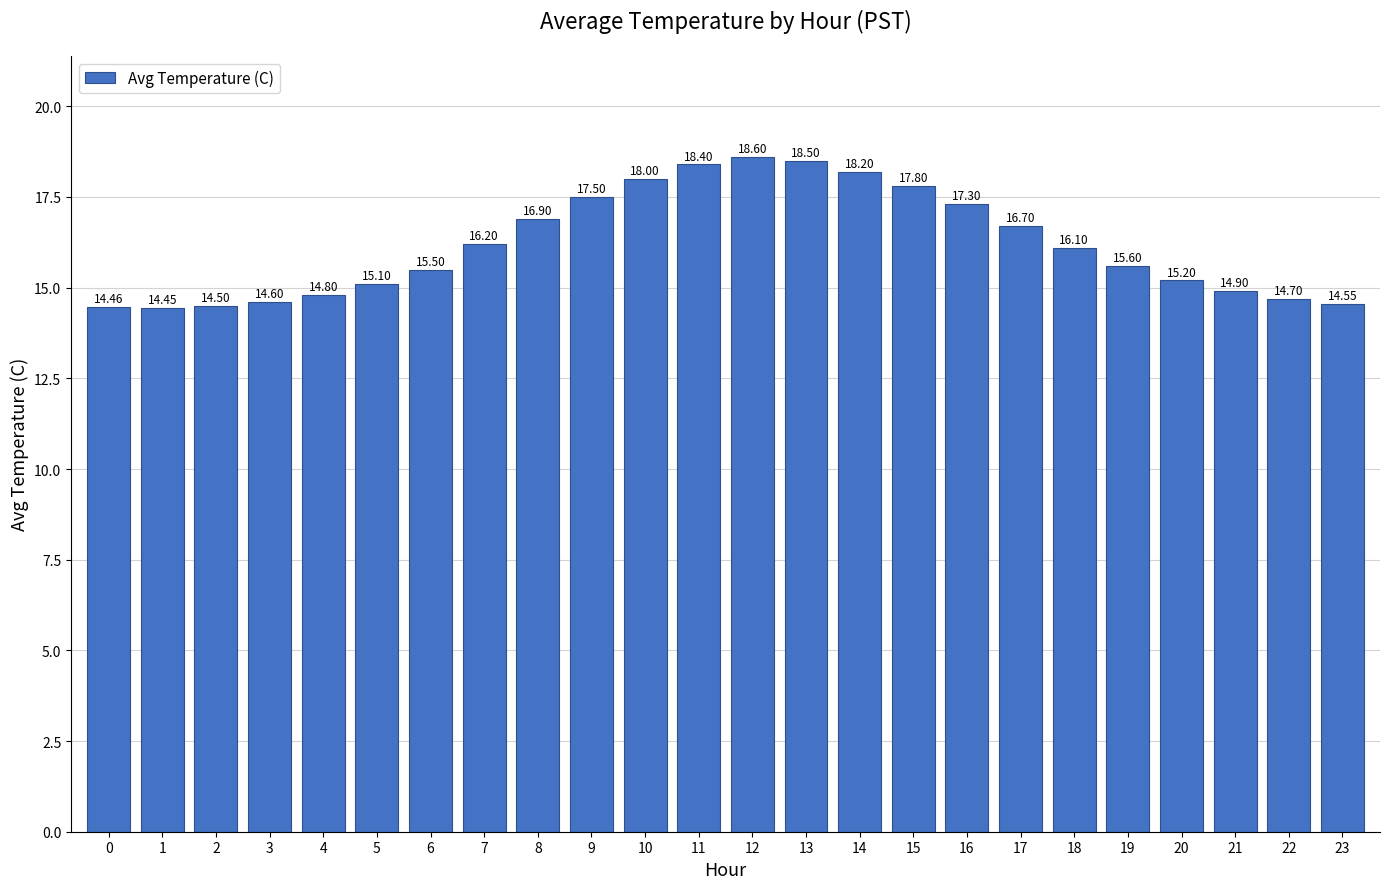

List the labels in order of value, smallest first.

1, 0, 2, 23, 3, 22, 4, 21, 5, 20, 6, 19, 18, 7, 17, 8, 16, 9, 15, 10, 14, 11, 13, 12